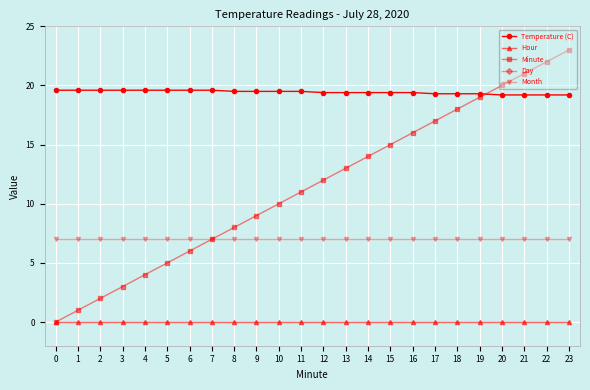

What is the total value across all series at 5?

59.6